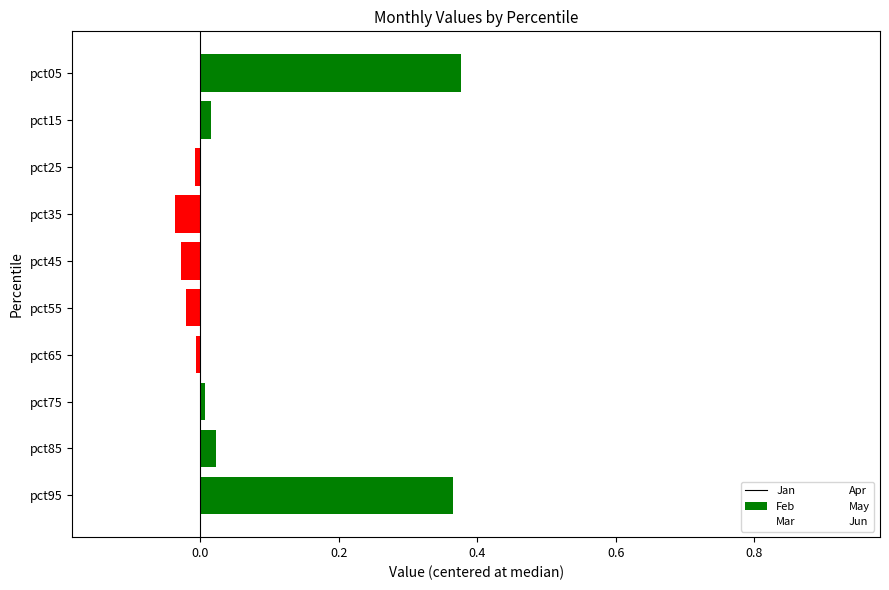

Between pct35 and pct95, which is larger?

pct95